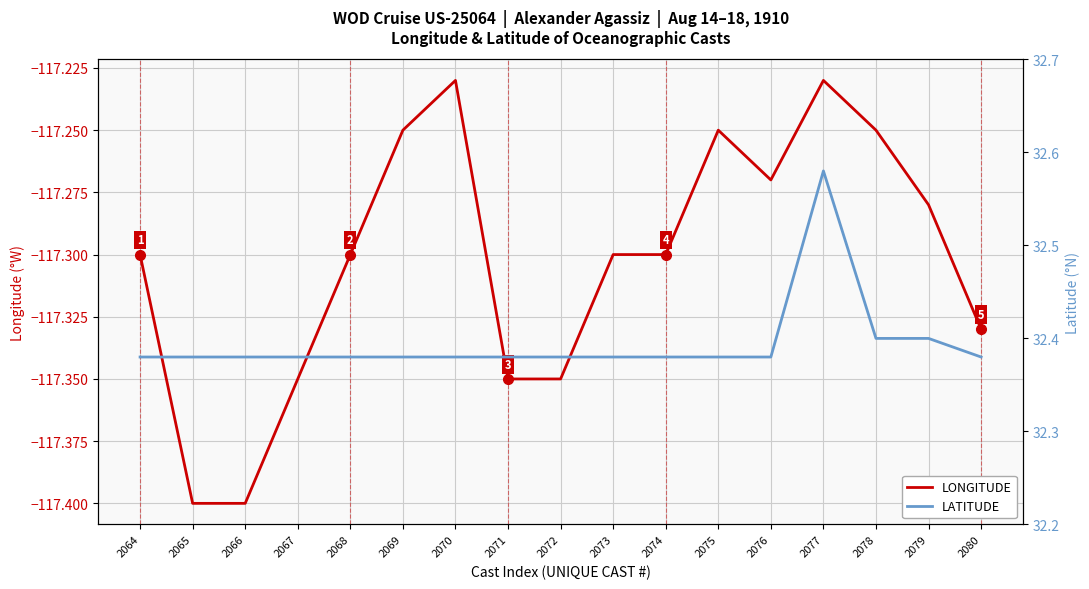

Is the value of LATITUDE at 2078 greater than the value of LONGITUDE at 2079?

Yes